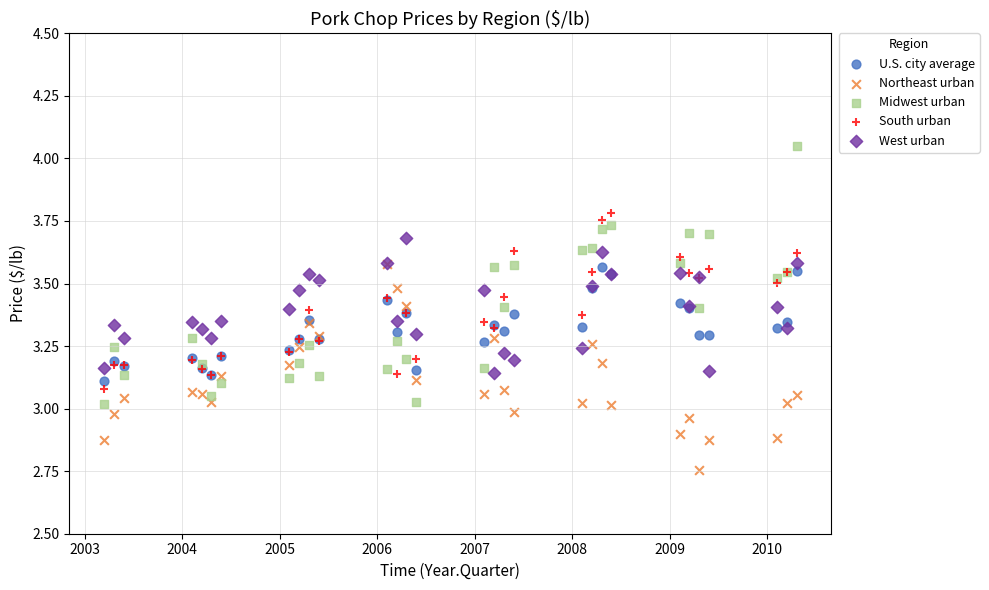

Which series has the largest Y range (max minus min)?

Midwest urban